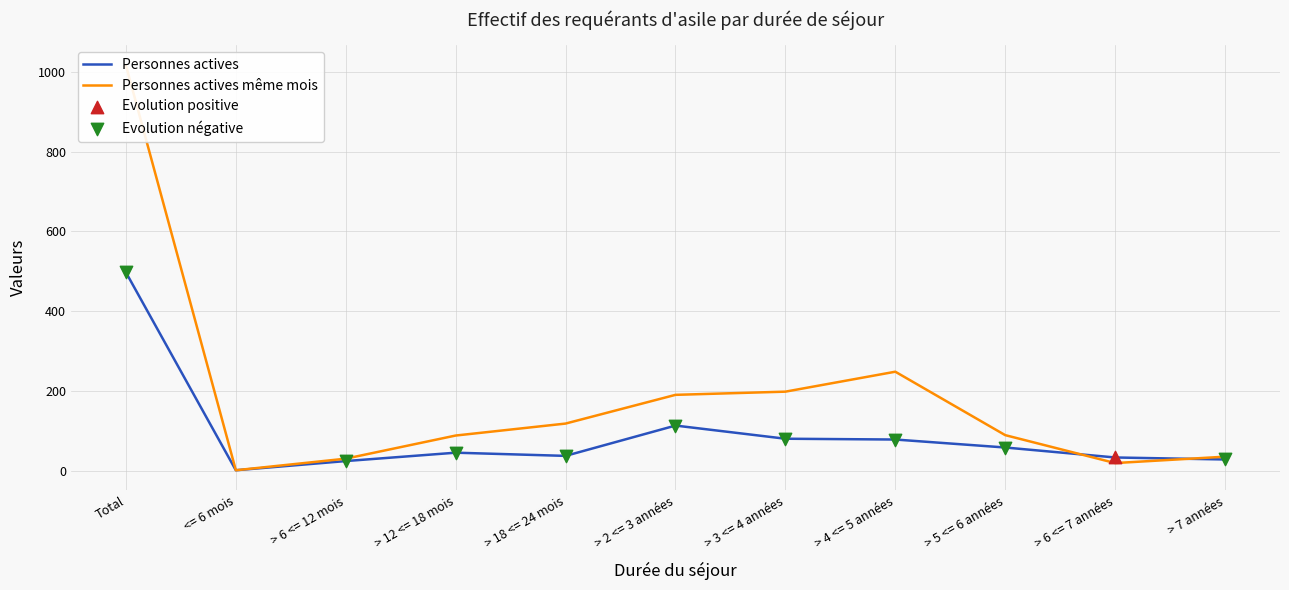

At which category is the sum across all series the highest?

Total